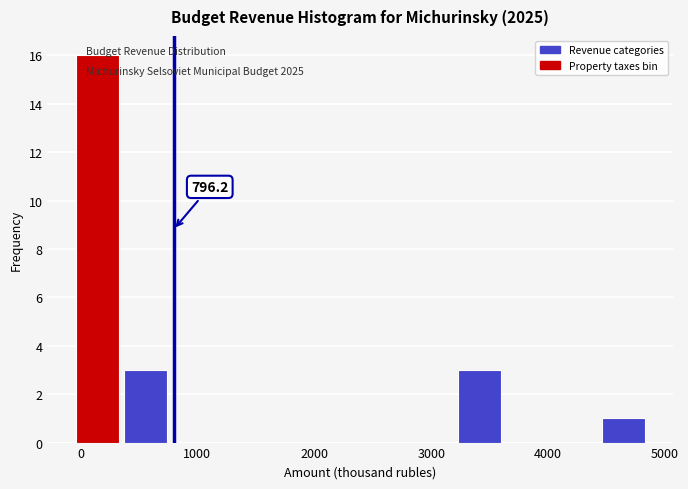

Which range on the x-axis has the tallest bar?

0 to 400